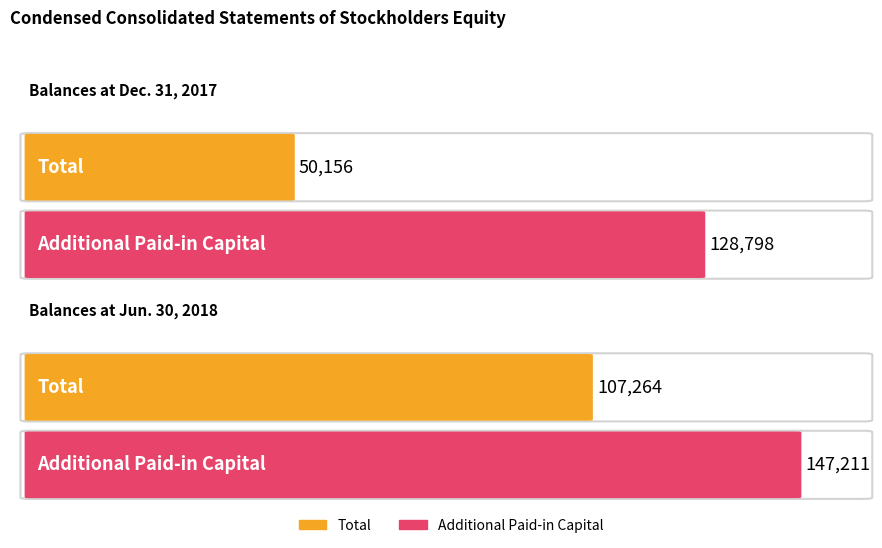

Which series has the largest total across all categories?

Additional Paid-in Capital